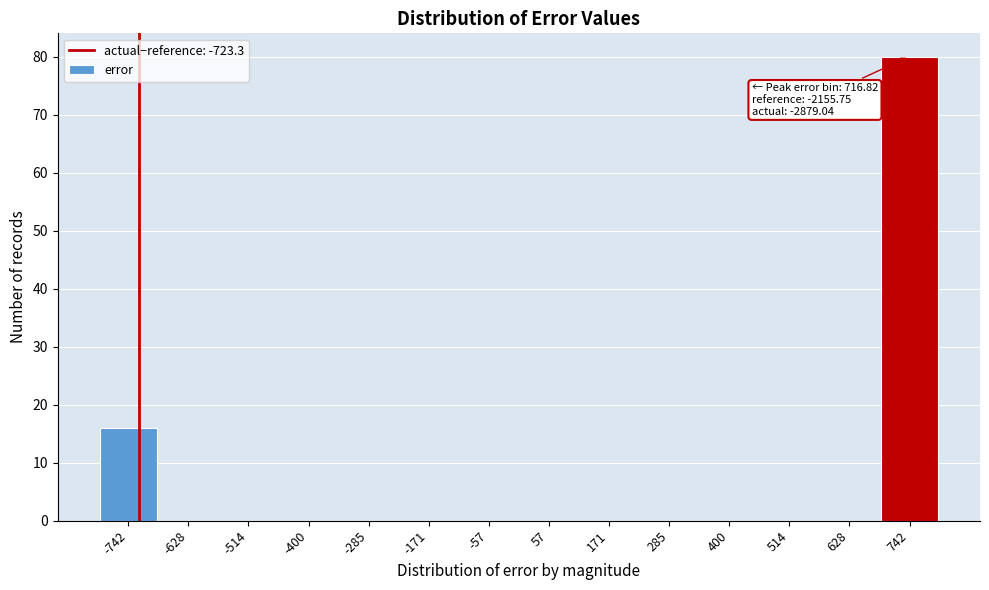

Over which range of the x-axis is the bar tallest?

680 to 800